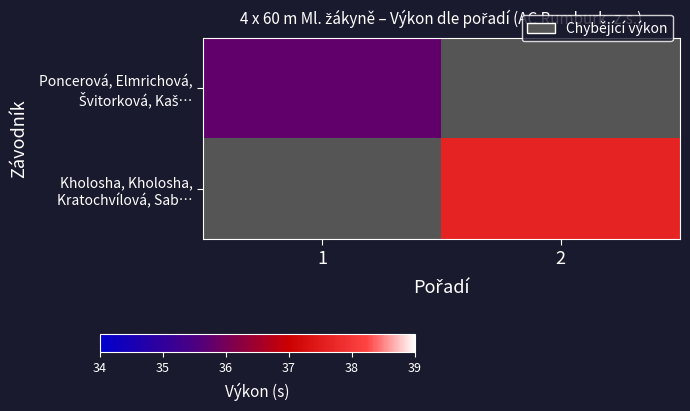

How many distinct data groups are displayed?

2